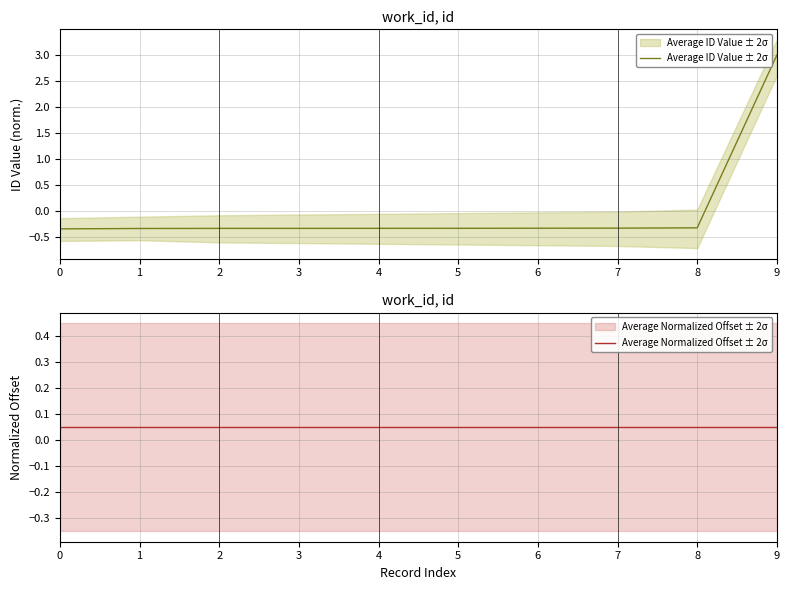

At how many categories does at least one series exceed 1?

1